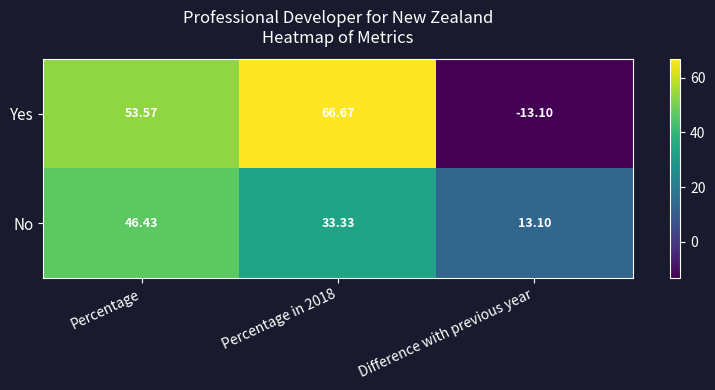

At which label does No first exceed 33?

Percentage